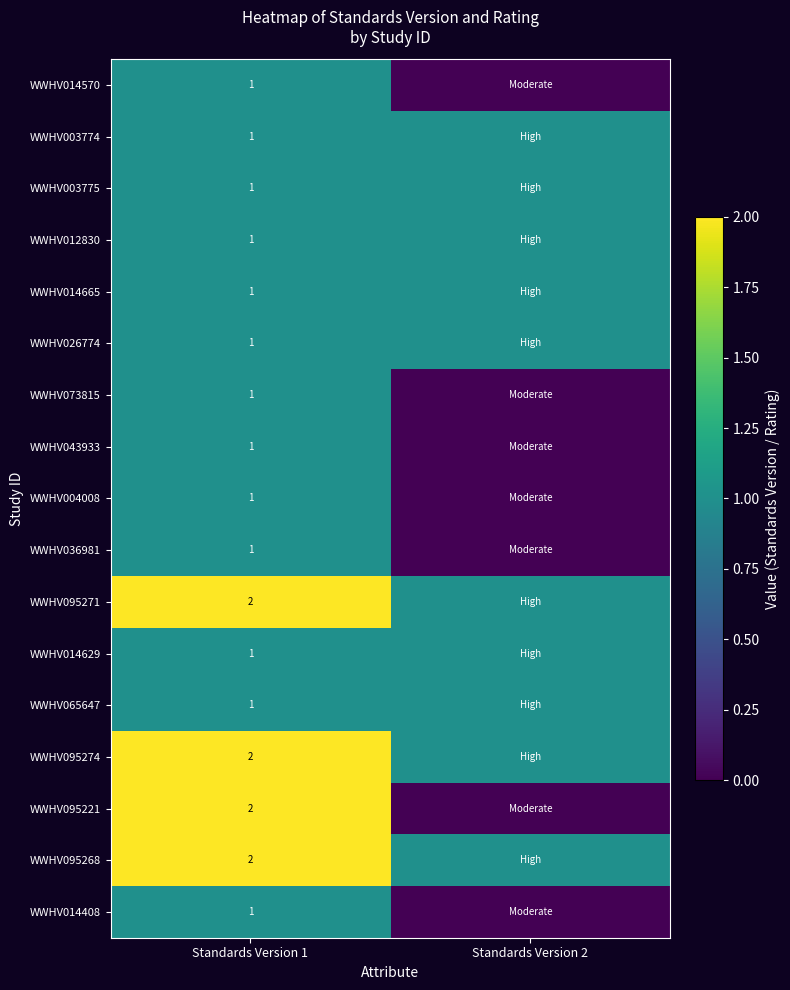

What is the spread (max minus min) of values at Standards Version 2?

1